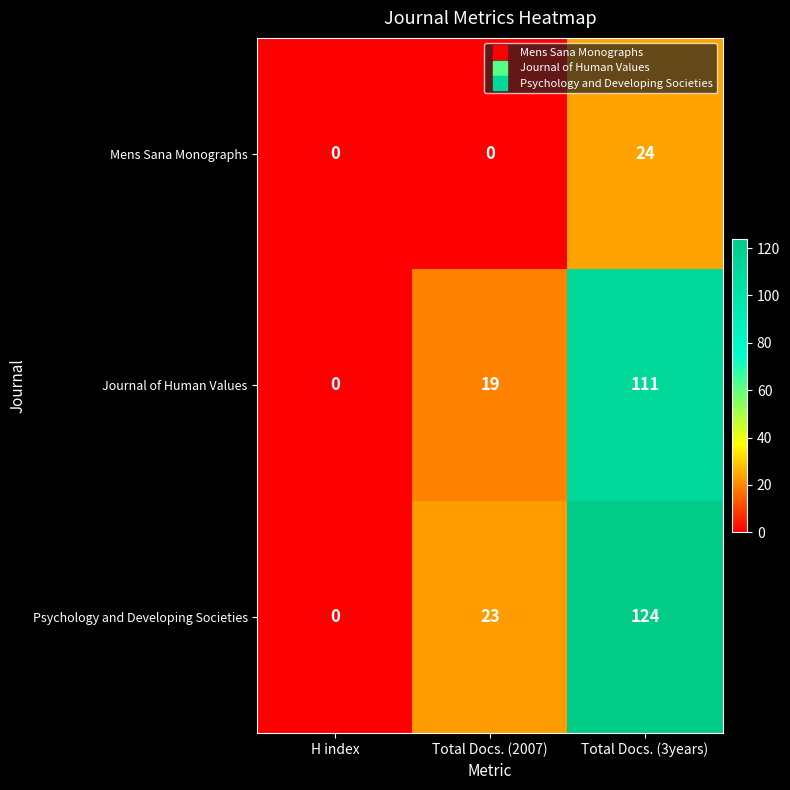

The value of Journal of Human Values at H index is 61. True or false?

False